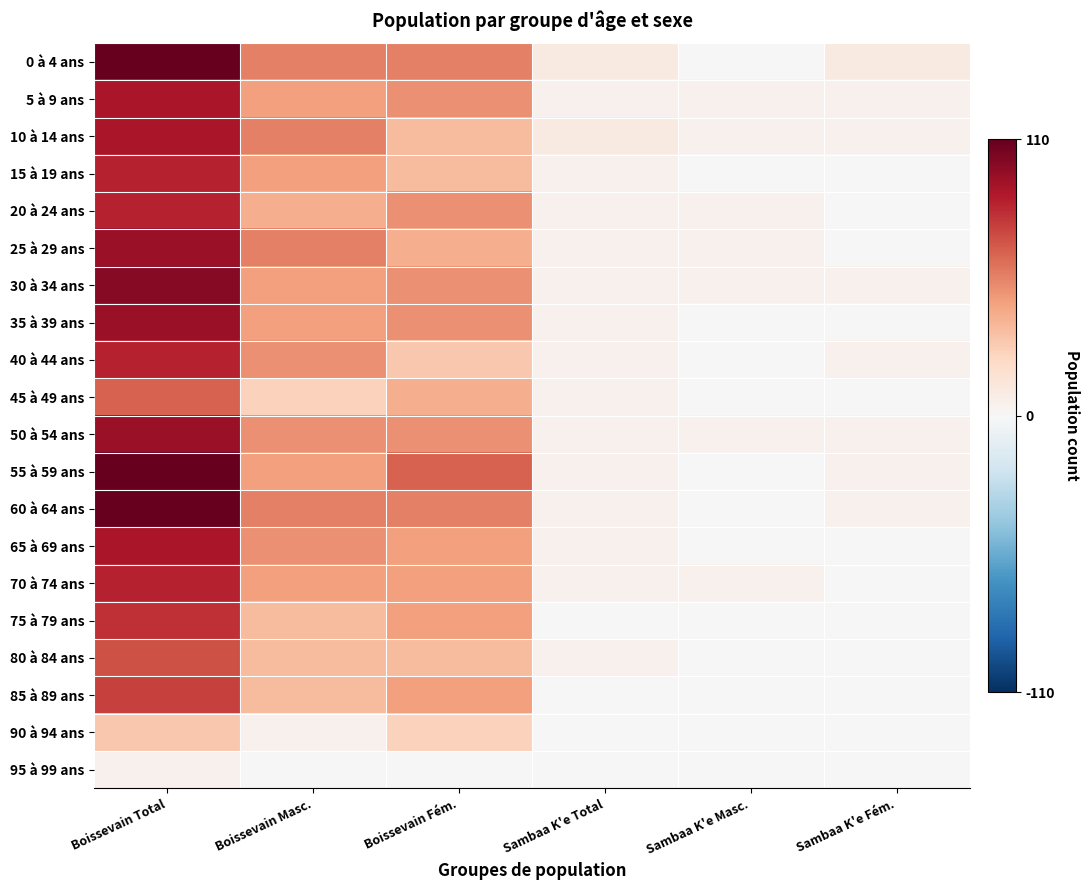

Rank the series at Sambaa K'e Masc. from lowest to highest value.

0 à 4 ans, 15 à 19 ans, 35 à 39 ans, 40 à 44 ans, 45 à 49 ans, 55 à 59 ans, 60 à 64 ans, 65 à 69 ans, 75 à 79 ans, 80 à 84 ans, 85 à 89 ans, 90 à 94 ans, 95 à 99 ans, 5 à 9 ans, 10 à 14 ans, 20 à 24 ans, 25 à 29 ans, 30 à 34 ans, 50 à 54 ans, 70 à 74 ans